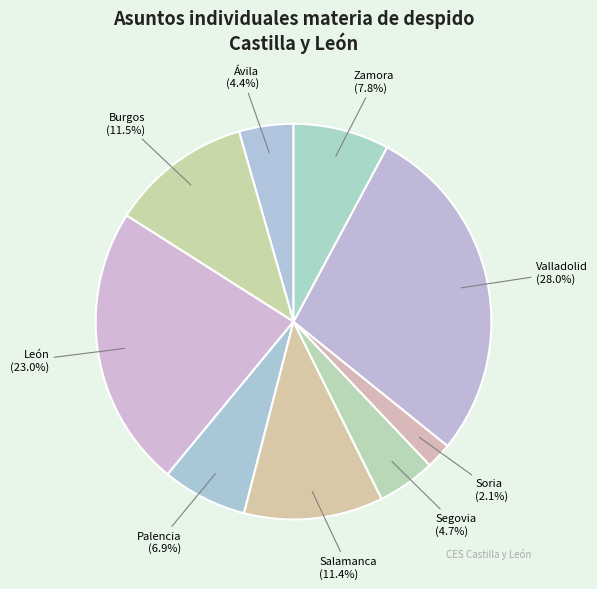

To the nearest percent, what is the difference between the largest and smallest slice percentages?

26%